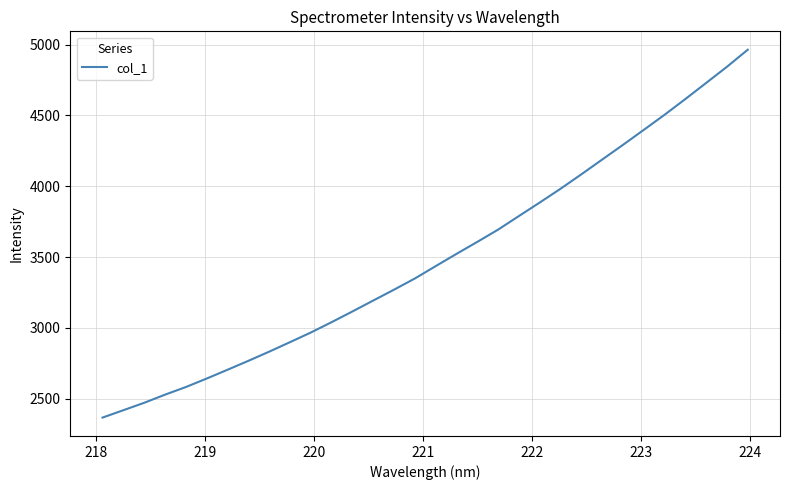

Does the chart display data point markers on the line(s)?

No